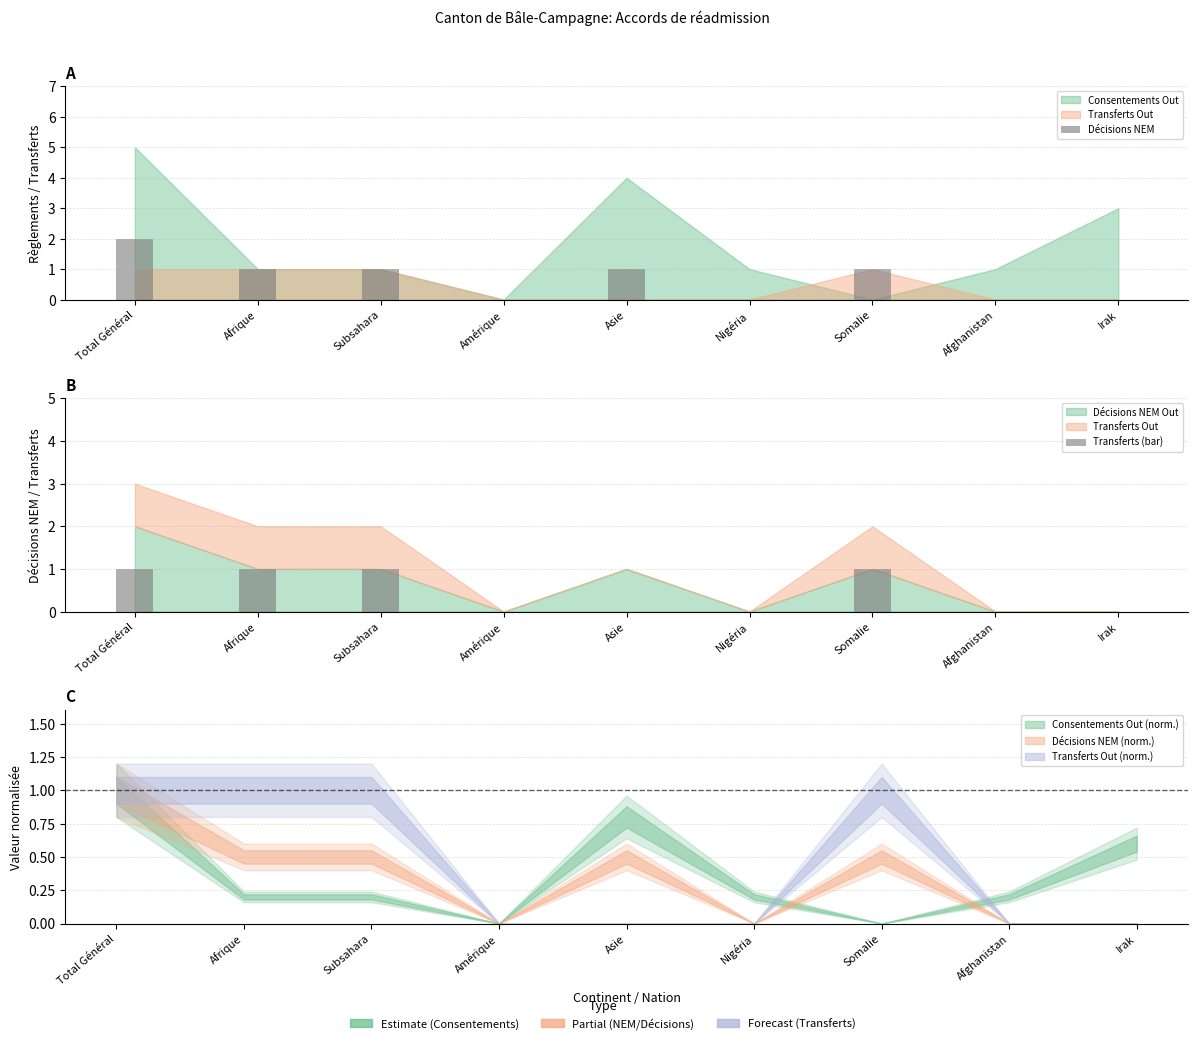

True or false: Transferts (bar) has a value of 0 at Nigéria.

False